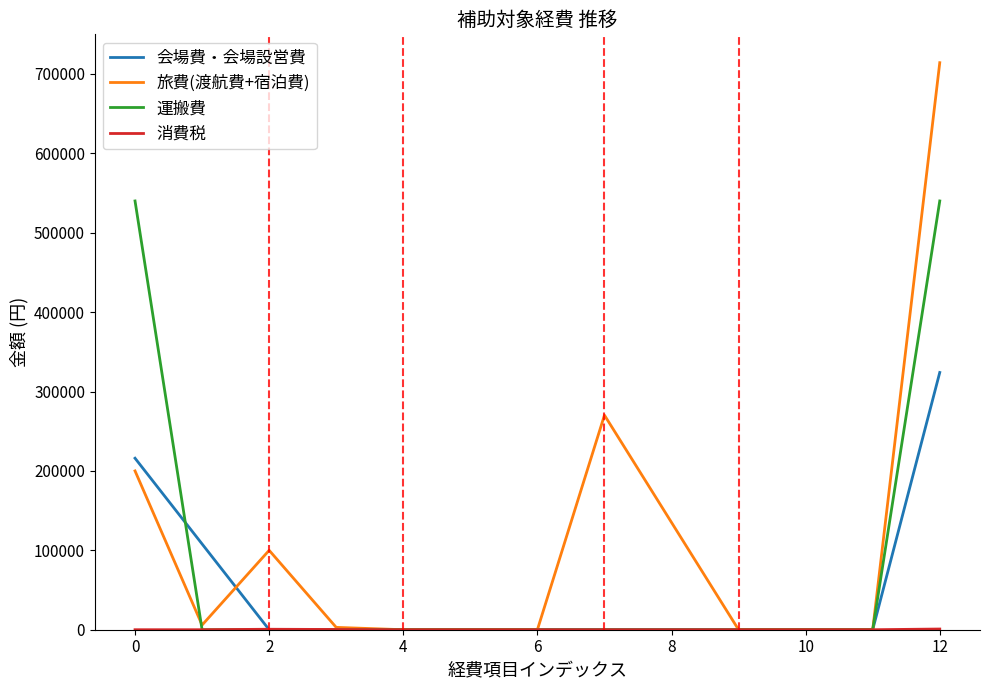

Count the number of data series in this chart.

4